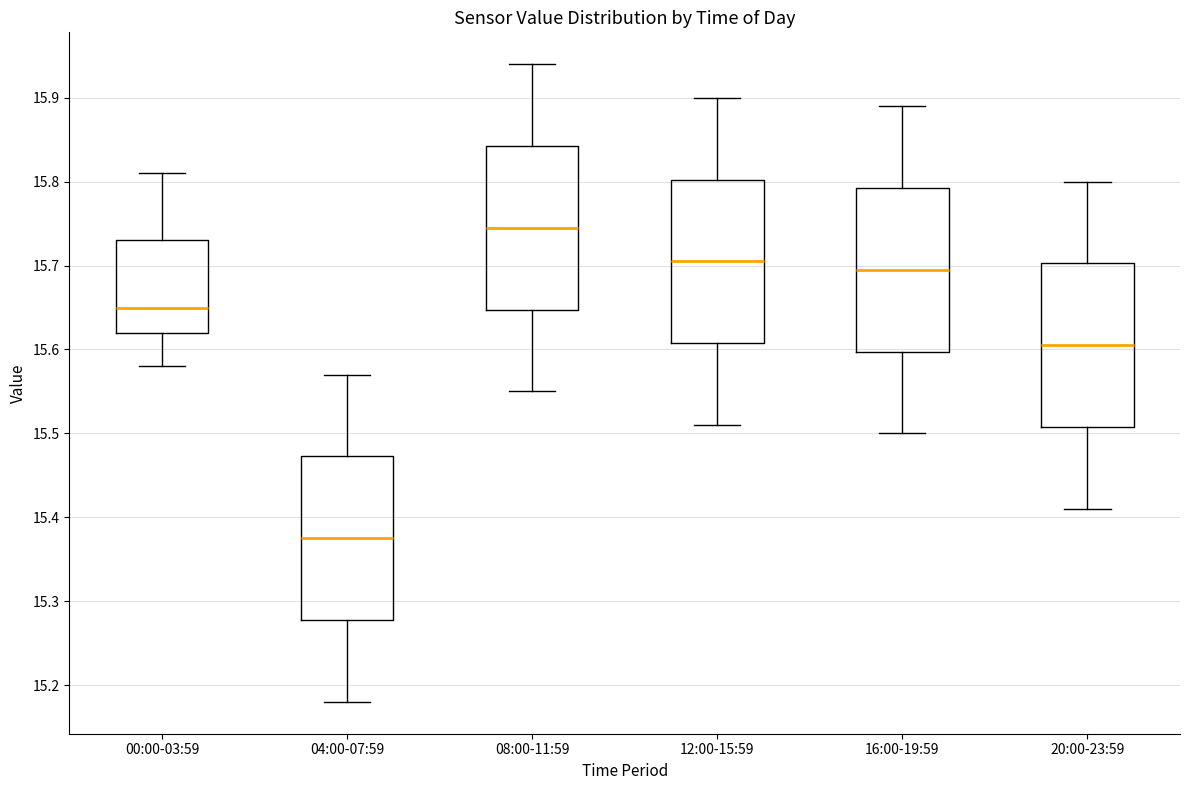

Which box has the lowest median line?

04:00-07:59